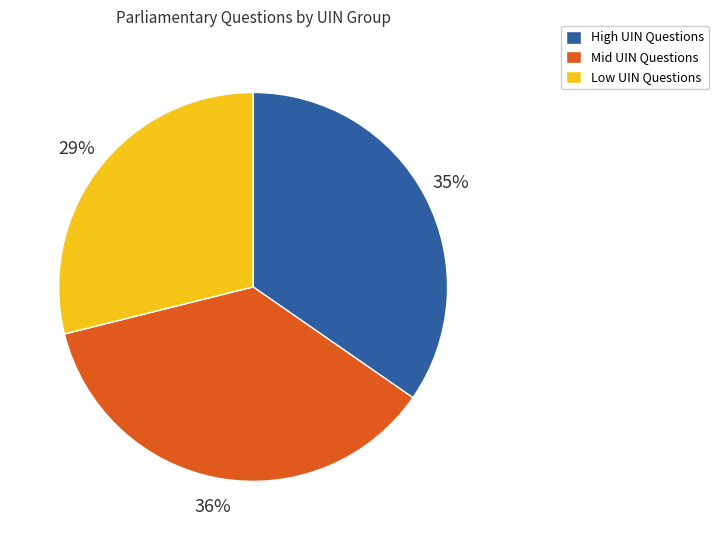

Is there a majority slice in this chart?

No